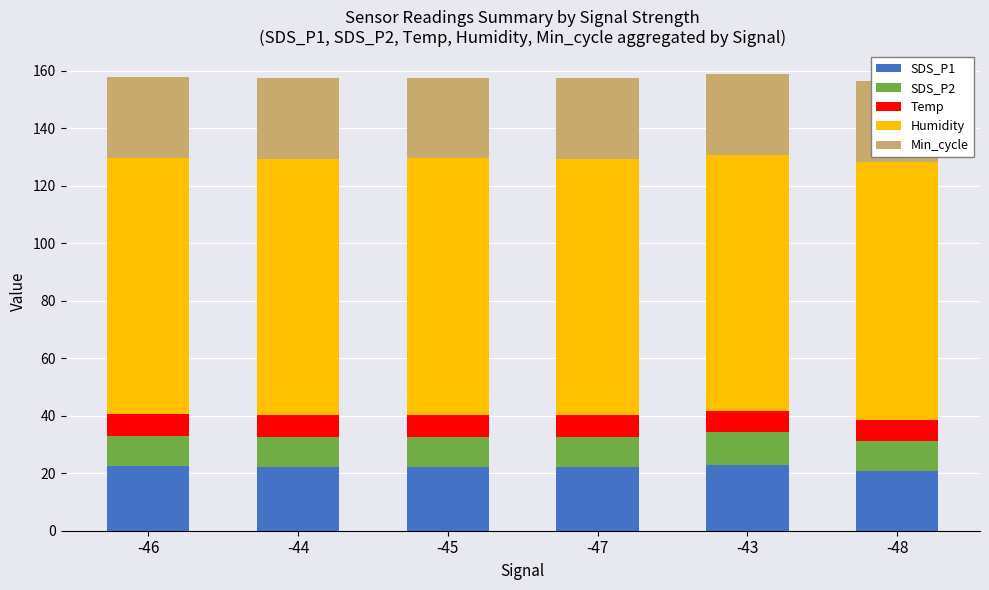

What are all the series names shown in the legend?

SDS_P1, SDS_P2, Temp, Humidity, Min_cycle